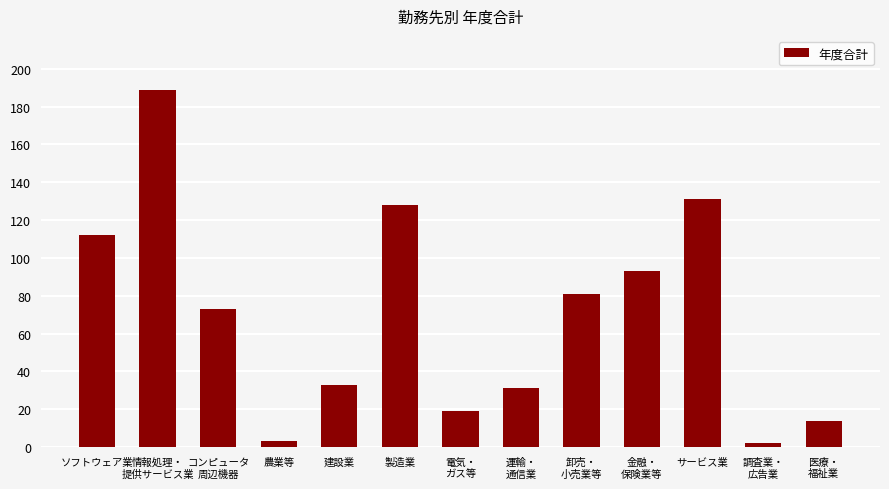

What is the difference between the maximum and minimum values?

187